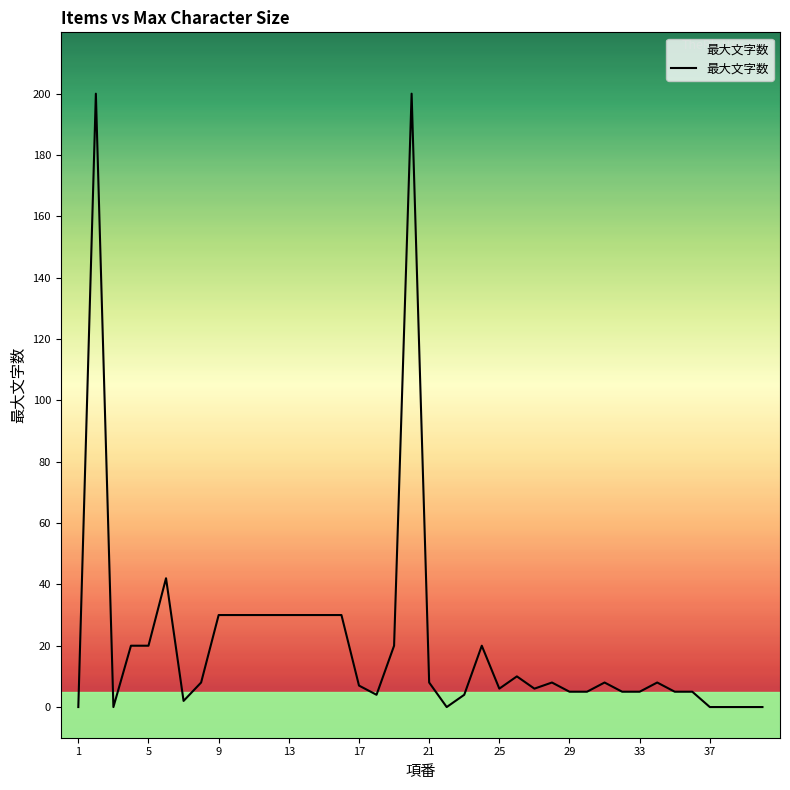

What is the difference between the maximum and minimum values?

200